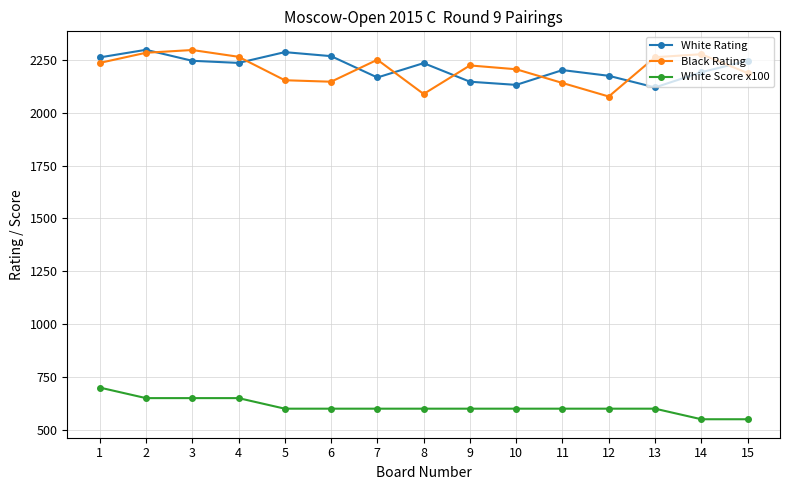

What is the value of the White Rating point at the 13th from the left?

2120